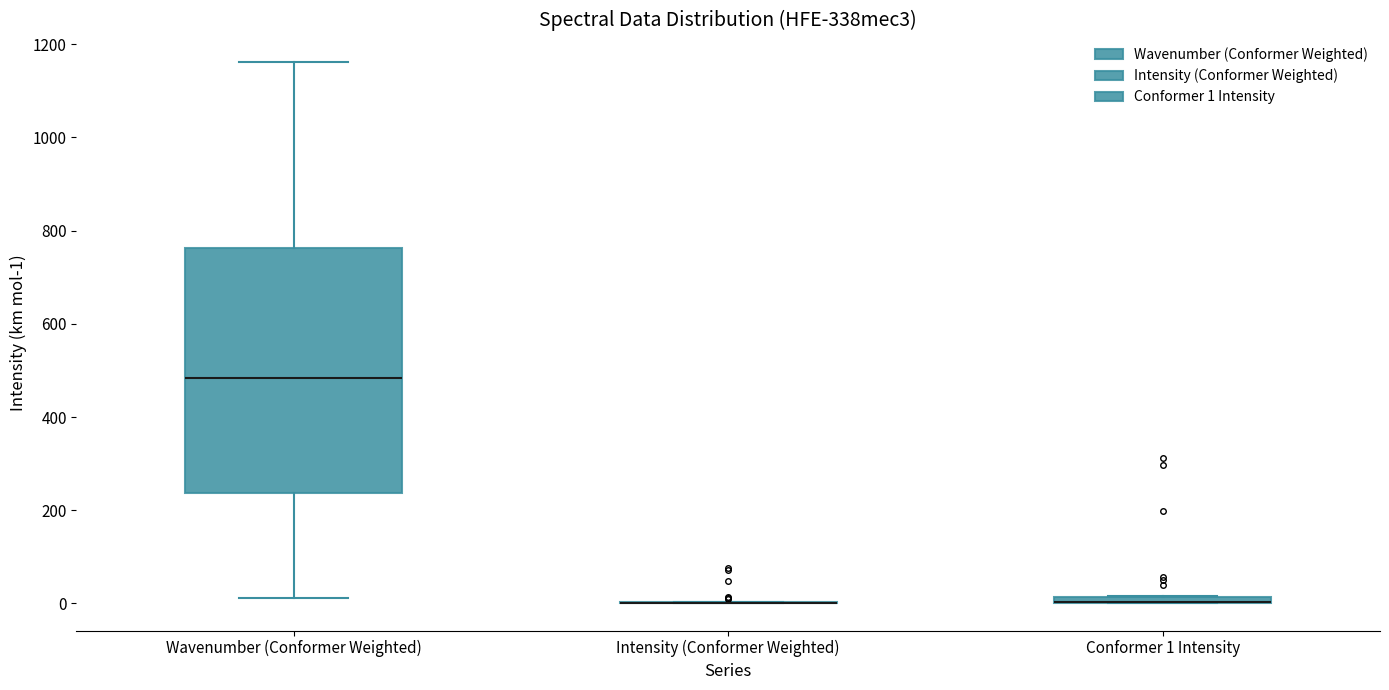

Where is the lower edge of the box for Wavenumber (Conformer Weighted) on the y-axis? The values are not printed on the chart, so give them approximately, as read against the axis.

240